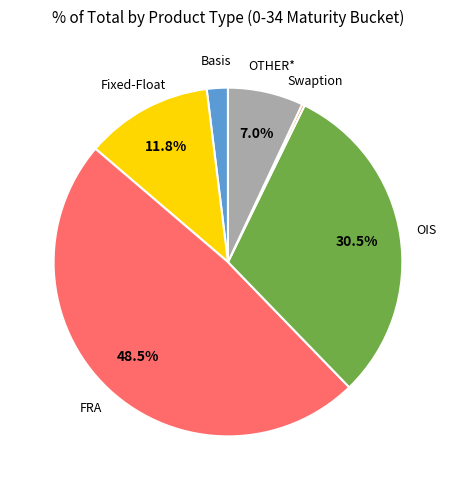

Is there any slice that represents more than half of the pie?

No